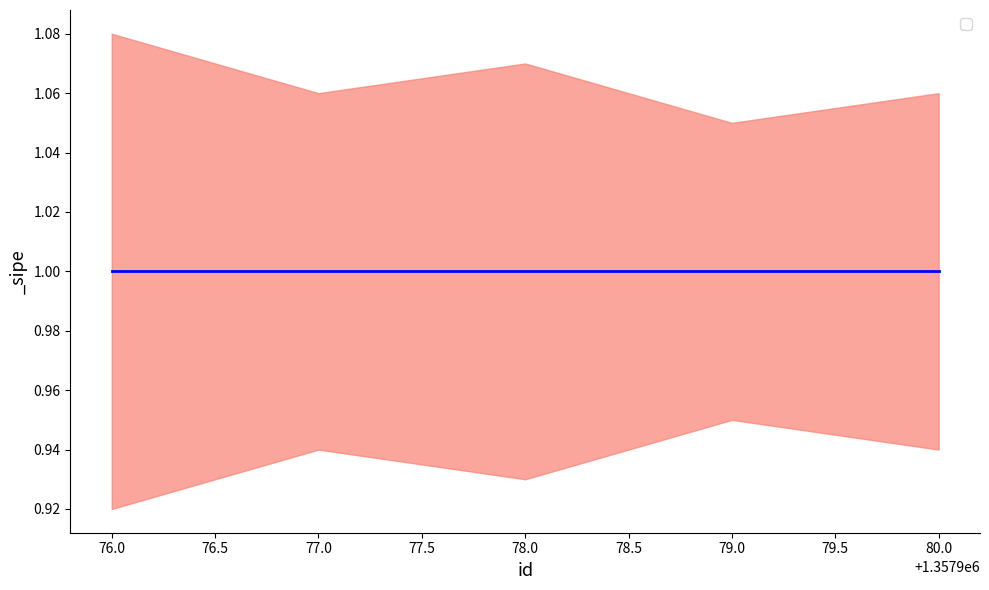

How many data points does each series have?

5